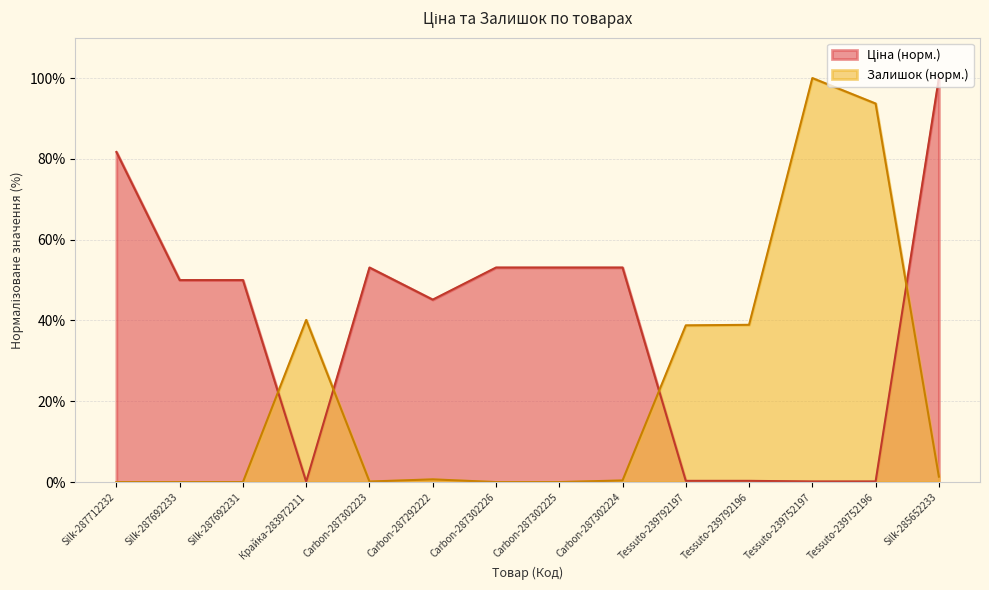

What is the minimum value for Ціна?

0.1